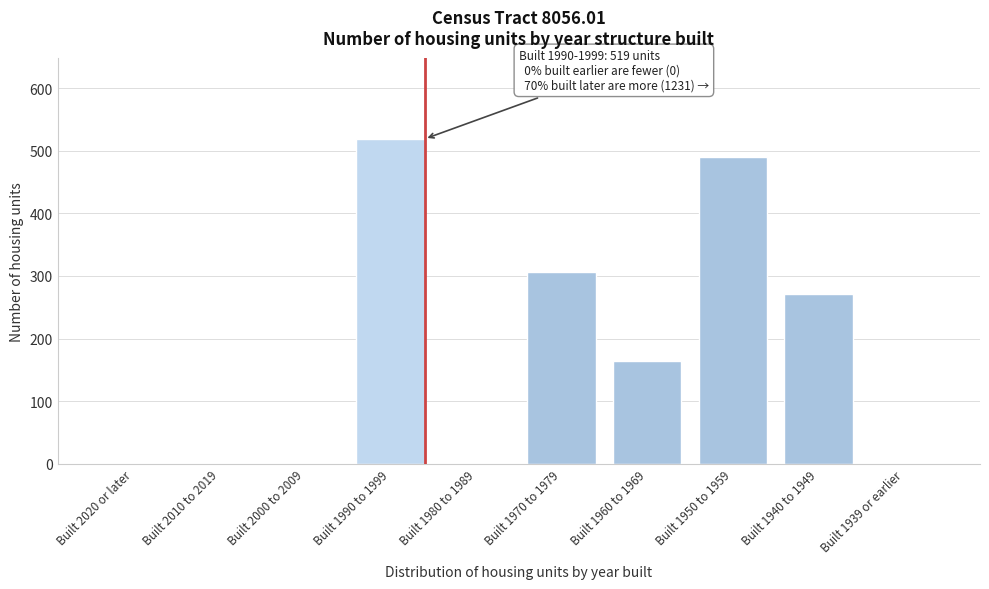

Reading right to left, what are all the values shown in this chart?

Built 1939 or earlier=0	Built 1940 to 1949=271	Built 1950 to 1959=490	Built 1960 to 1969=164	Built 1970 to 1979=306	Built 1980 to 1989=0	Built 1990 to 1999=519	Built 2000 to 2009=0	Built 2010 to 2019=0	Built 2020 or later=0